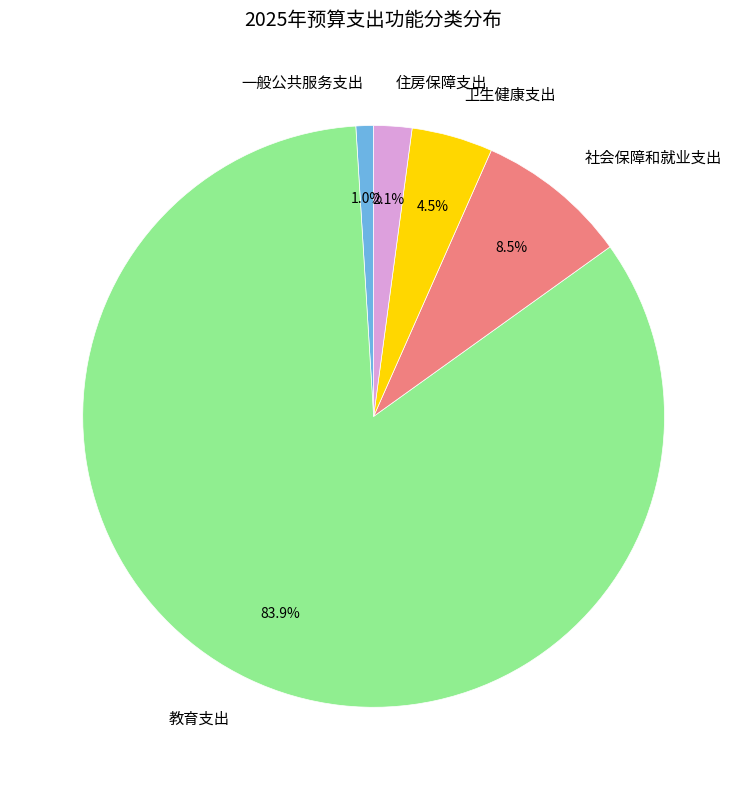

What is the total percentage of 住房保障支出 and 一般公共服务支出?

3.1%